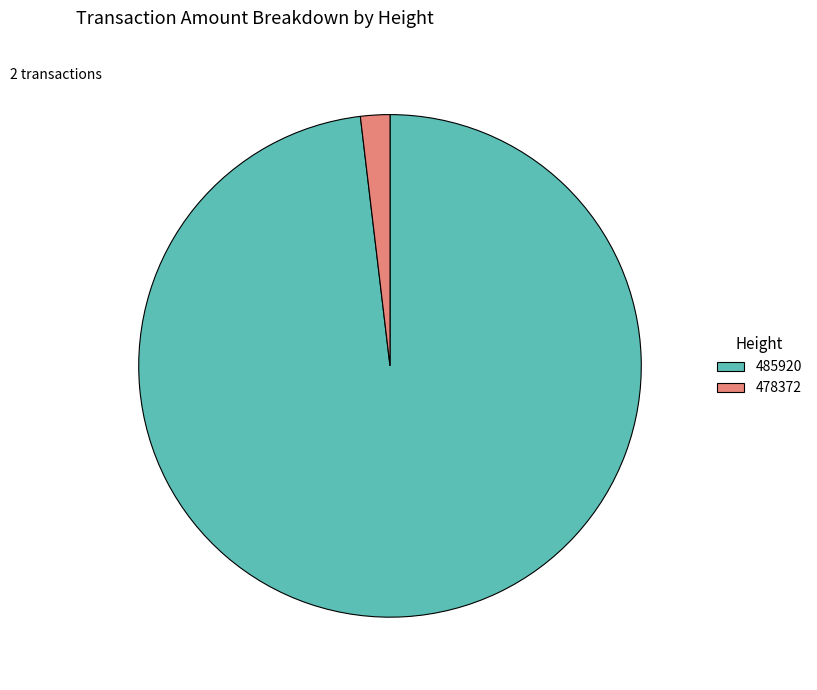

Count the number of slices in the pie.

2